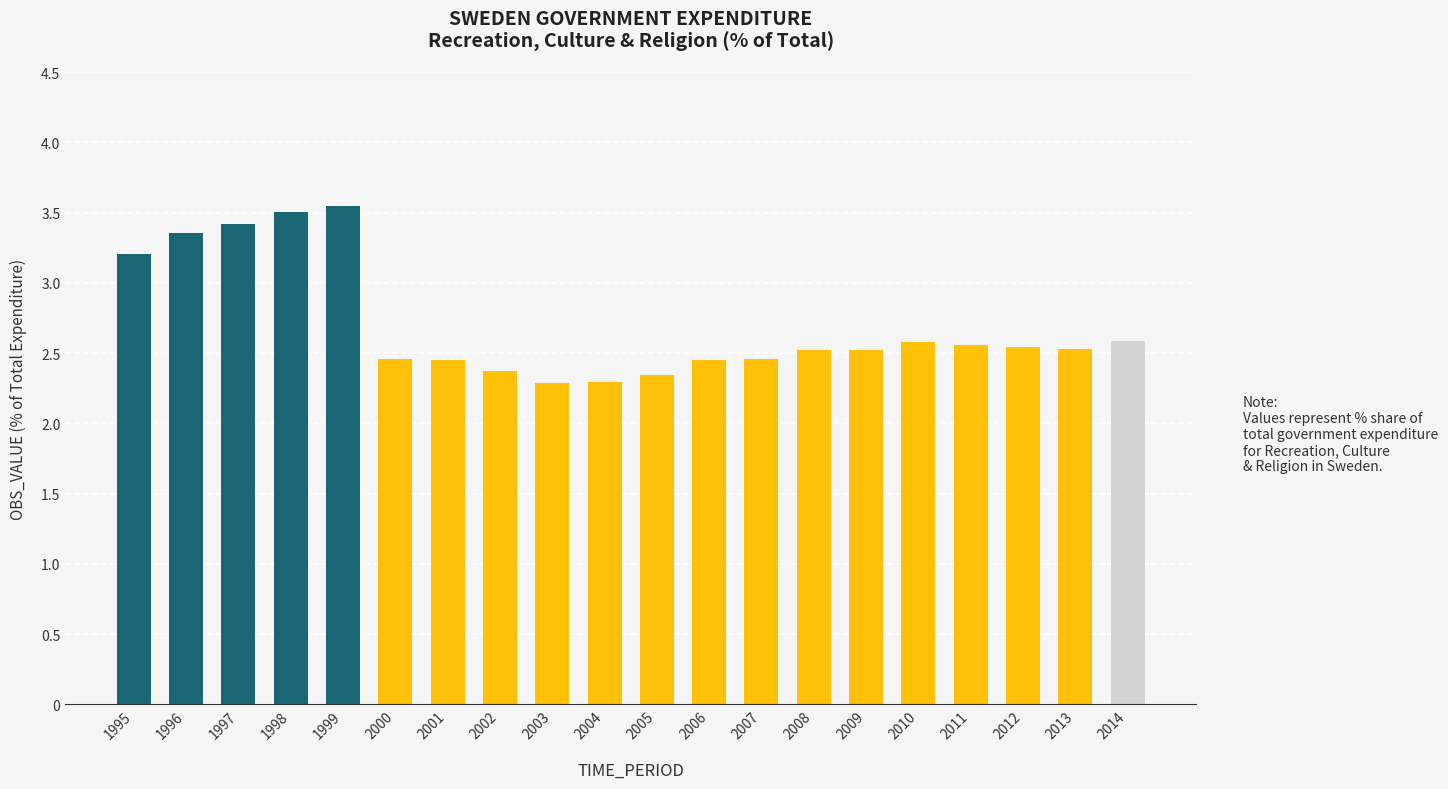

How many values are between 2 and 3?

15